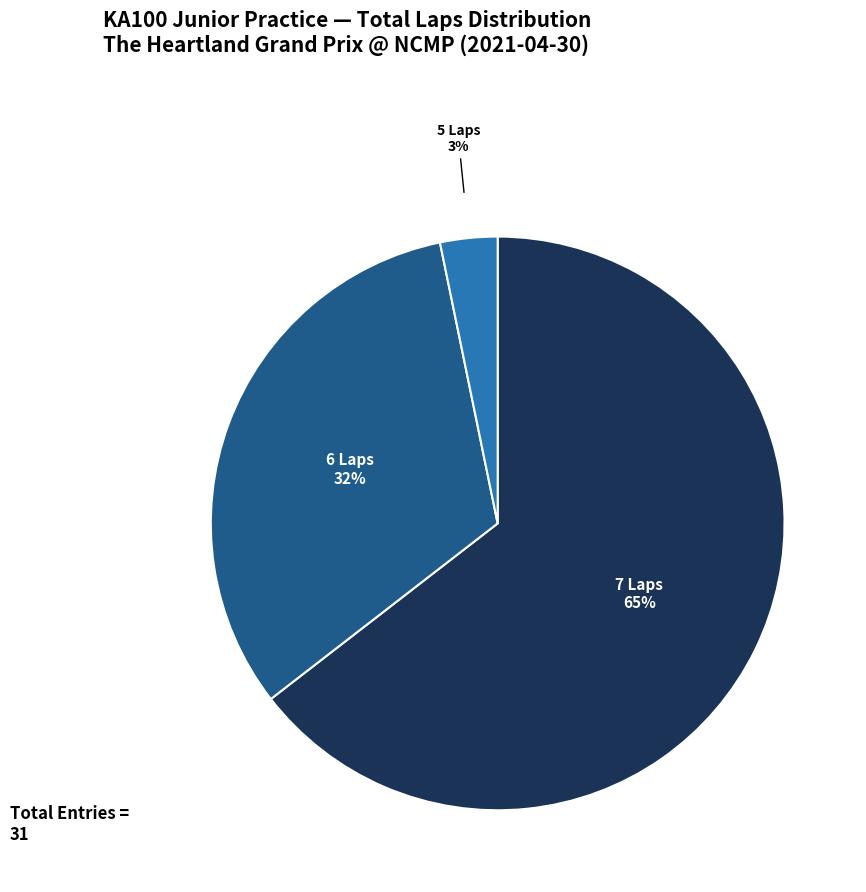

How many slices are in this pie chart?

3